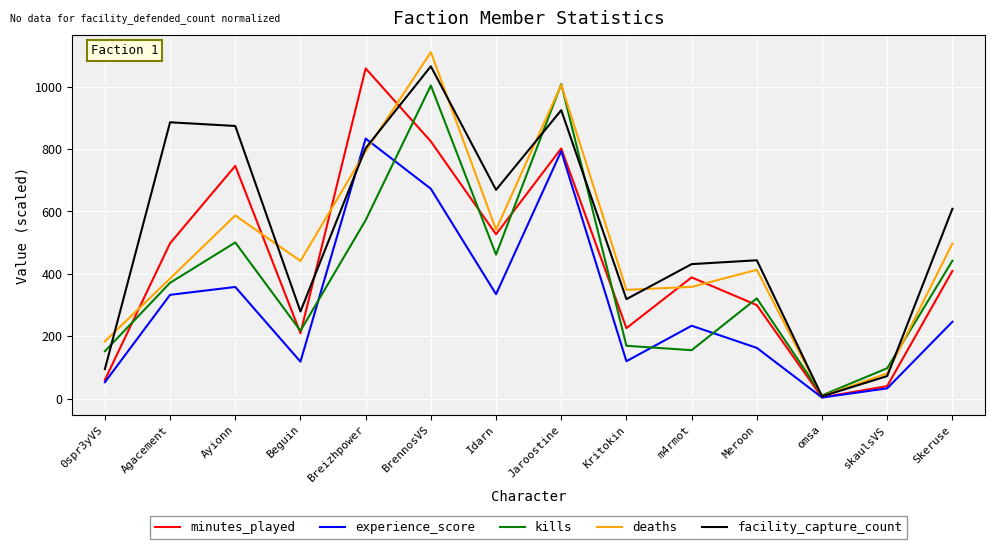

What is the spread (max minus min) of values at Beguin?

322.7